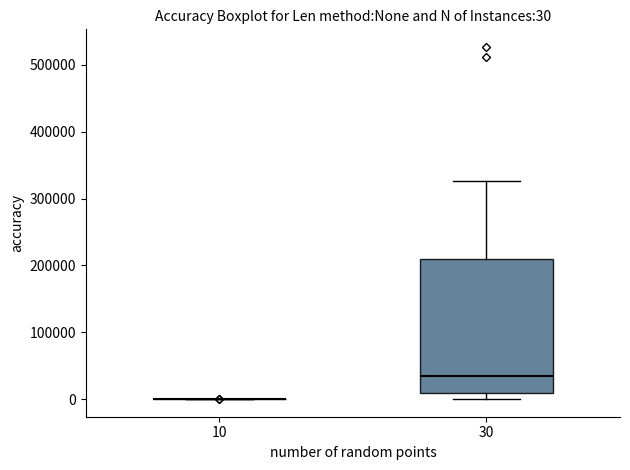

Which box is the tallest, from its lower edge to its upper edge?

30